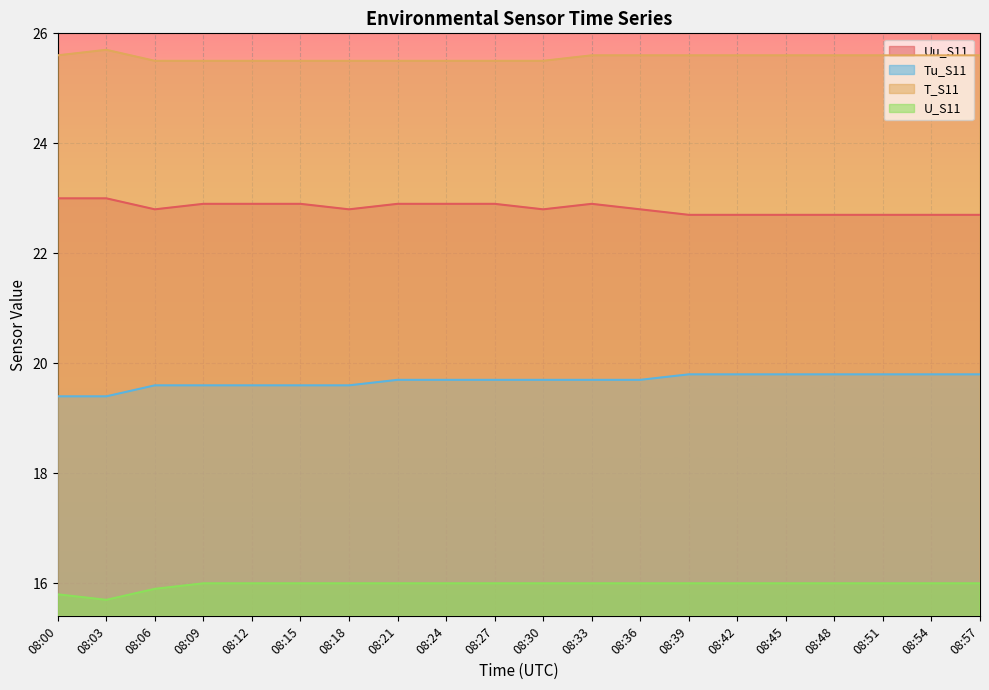

At which category is the sum across all series the highest?

08:33